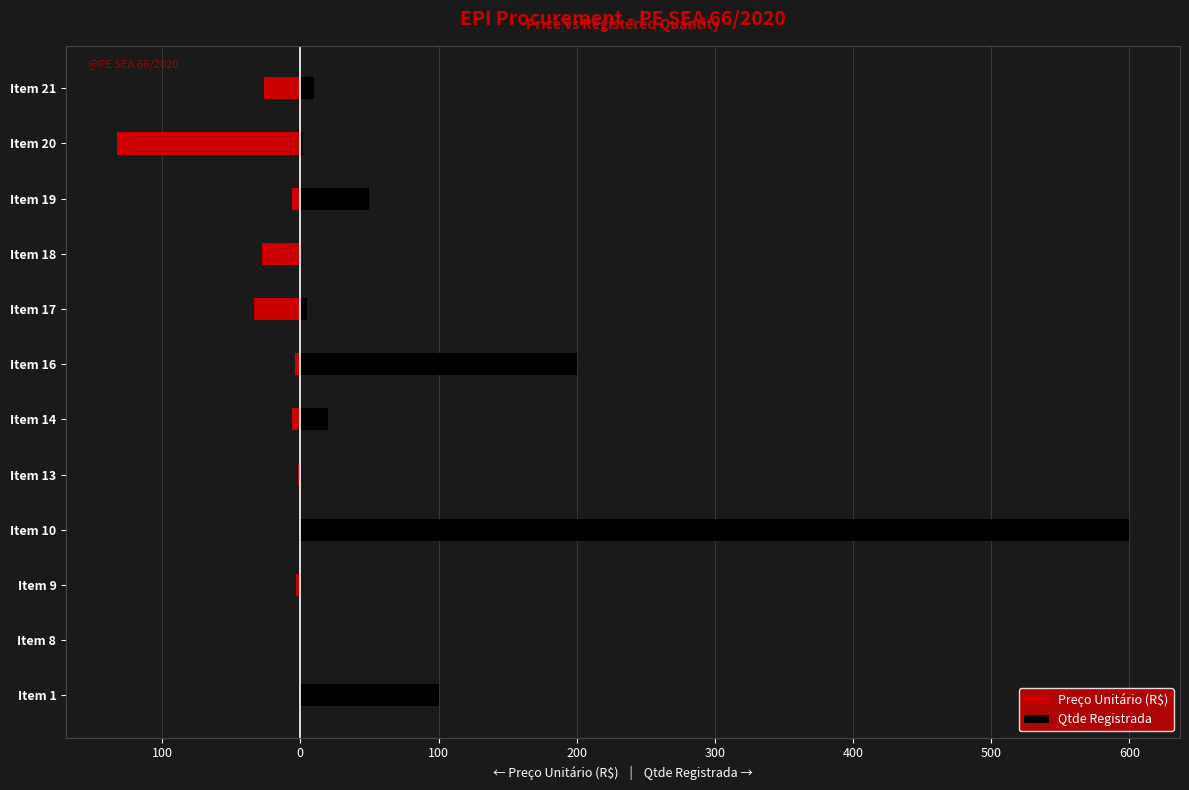

True or false: Preço Unitário (R$) has a value of -2.6 at Item 16.

False